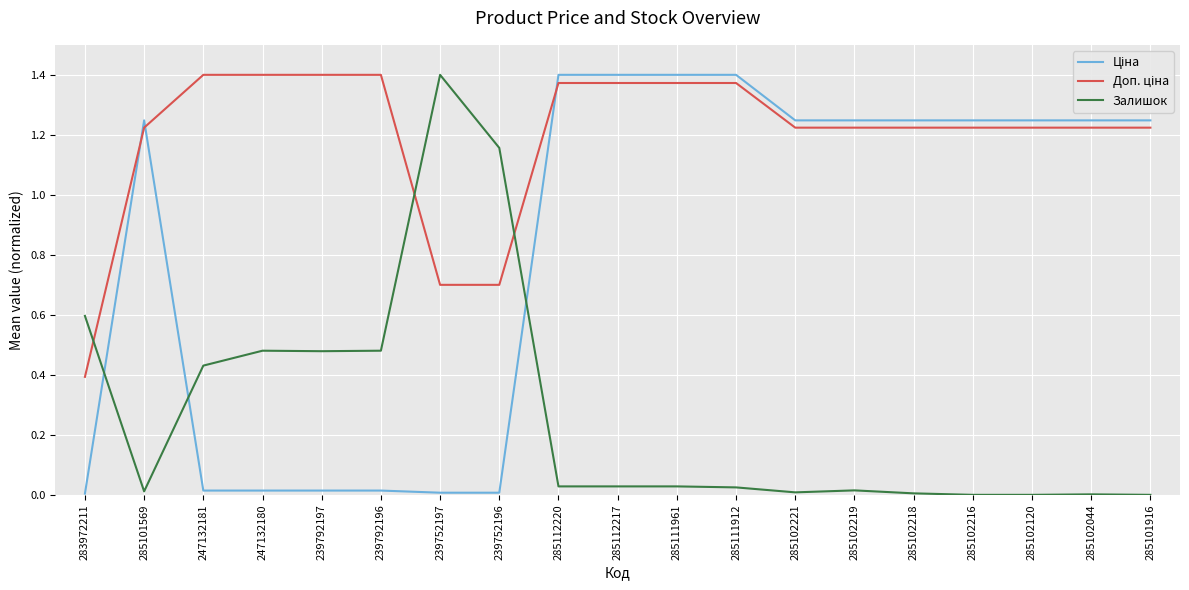

The value of Залишок at 285101916 is 0.6. True or false?

False